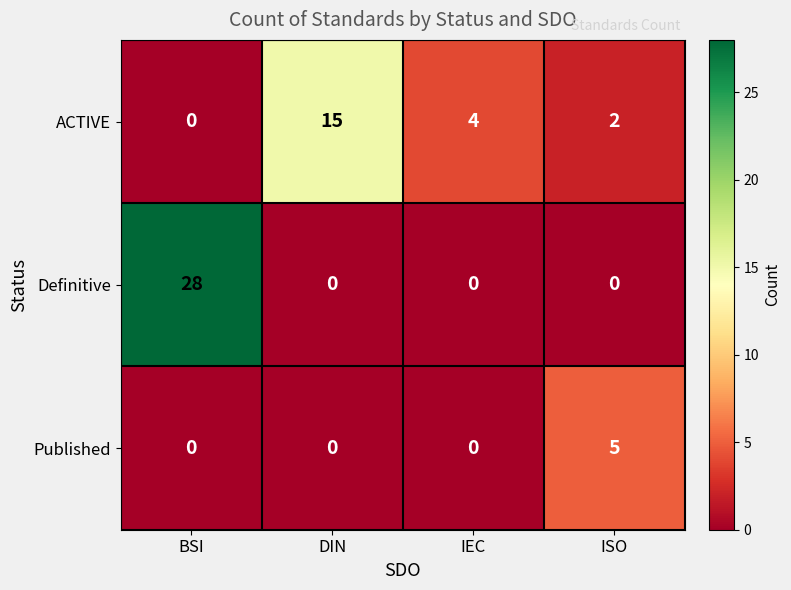

List the series in order of their peak value, highest first.

Definitive, ACTIVE, Published